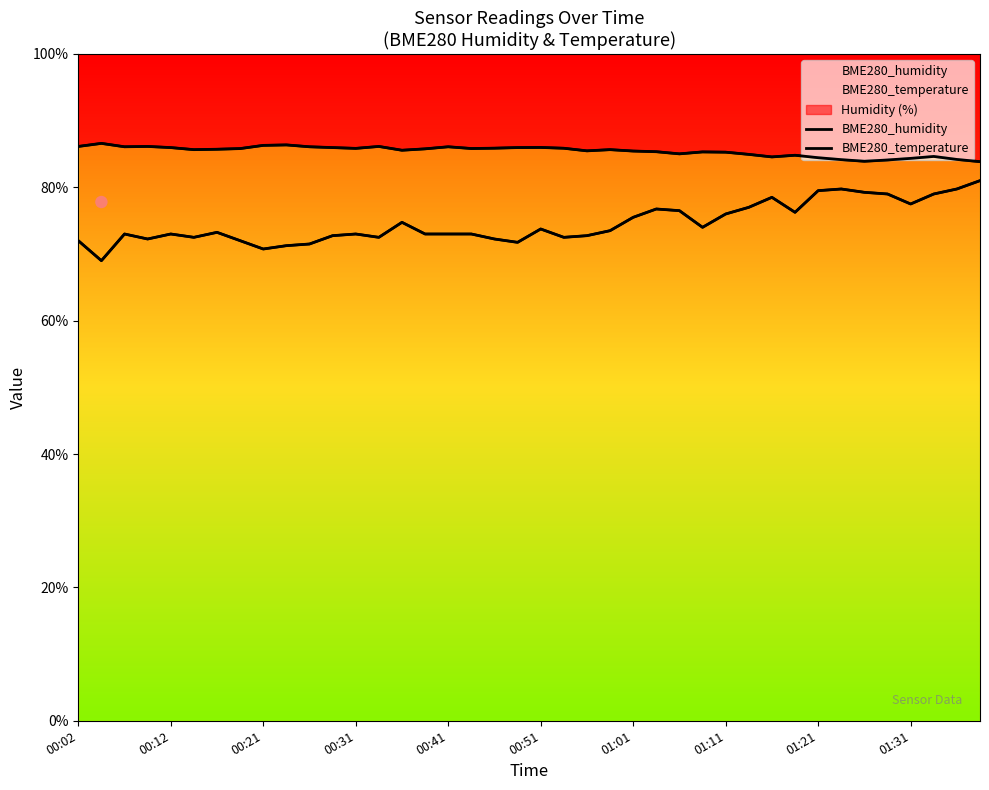

Which series reaches the maximum Y coordinate?

BME280_humidity